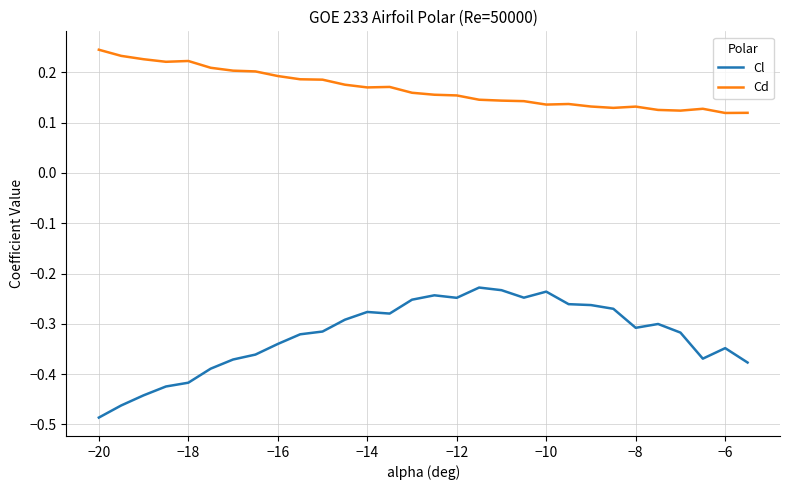

True or false: Cl and Cd cross at least once.

False